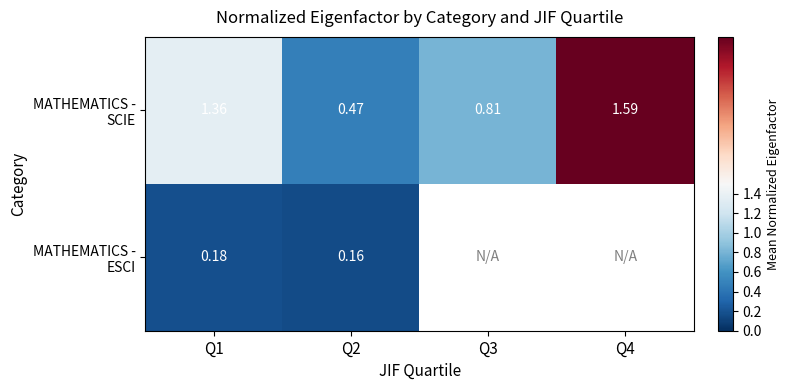

What is the approximate value of MATHEMATICS - SCIE at Q2?

0.5